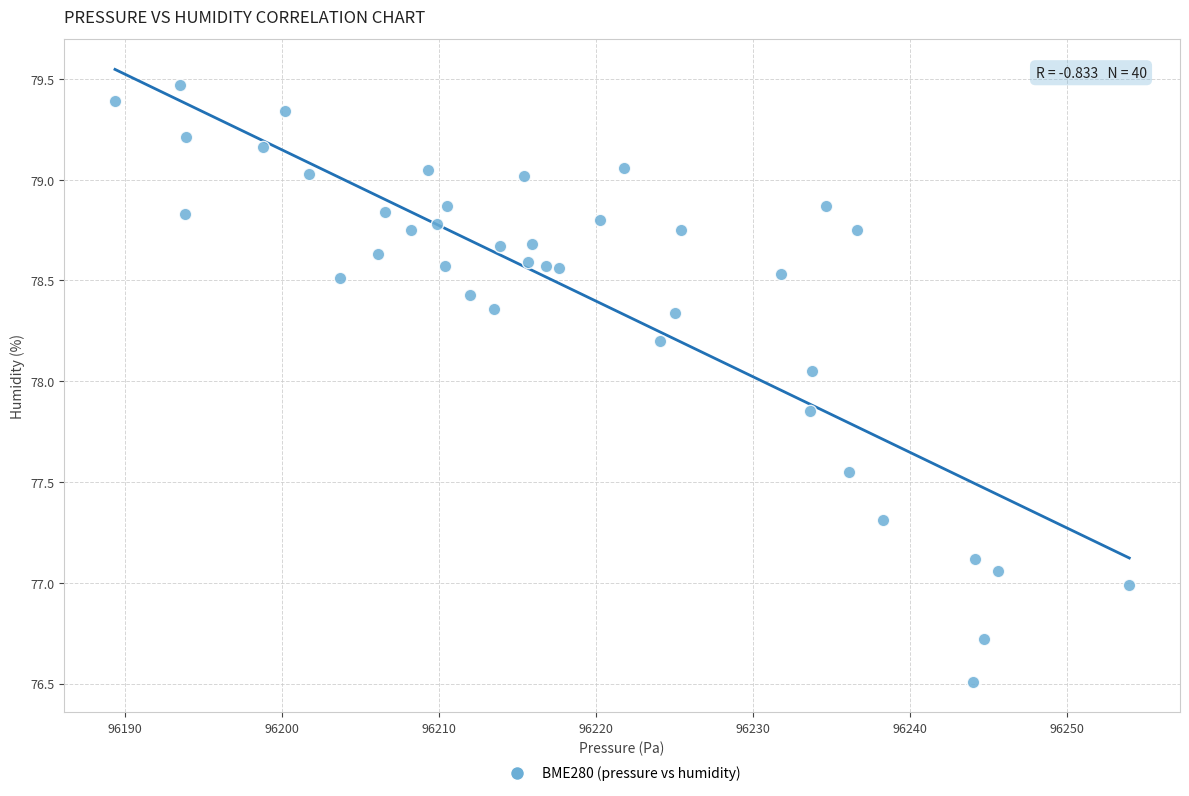

What is the range of Y values (max minus min)?

3.0